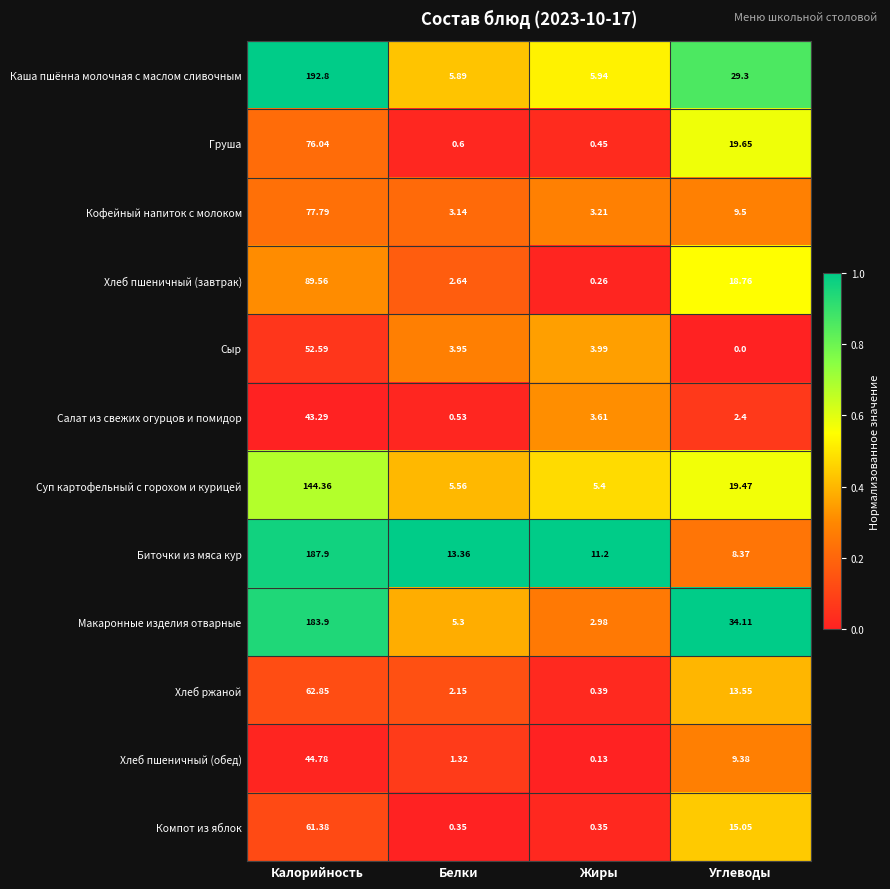

At Жиры, list the series in order from largest to smallest.

Биточки из мяса кур, Каша пшённа молочная с маслом сливочным, Суп картофельный с горохом и курицей, Сыр, Салат из свежих огурцов и помидор, Кофейный напиток с молоком, Макаронные изделия отварные, Груша, Хлеб ржаной, Компот из яблок, Хлеб пшеничный (завтрак), Хлеб пшеничный (обед)